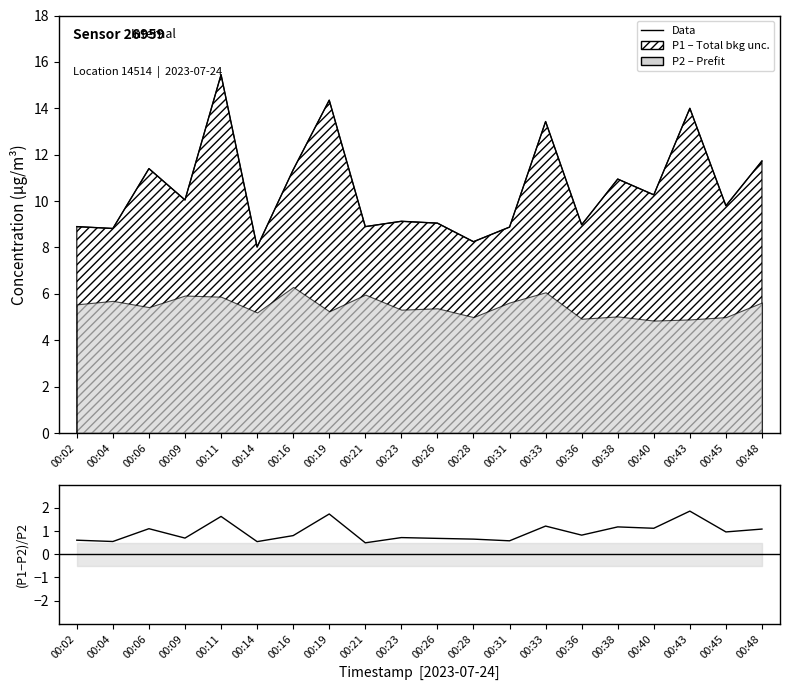

At which category does the chart reach its minimum across all series?

00:21